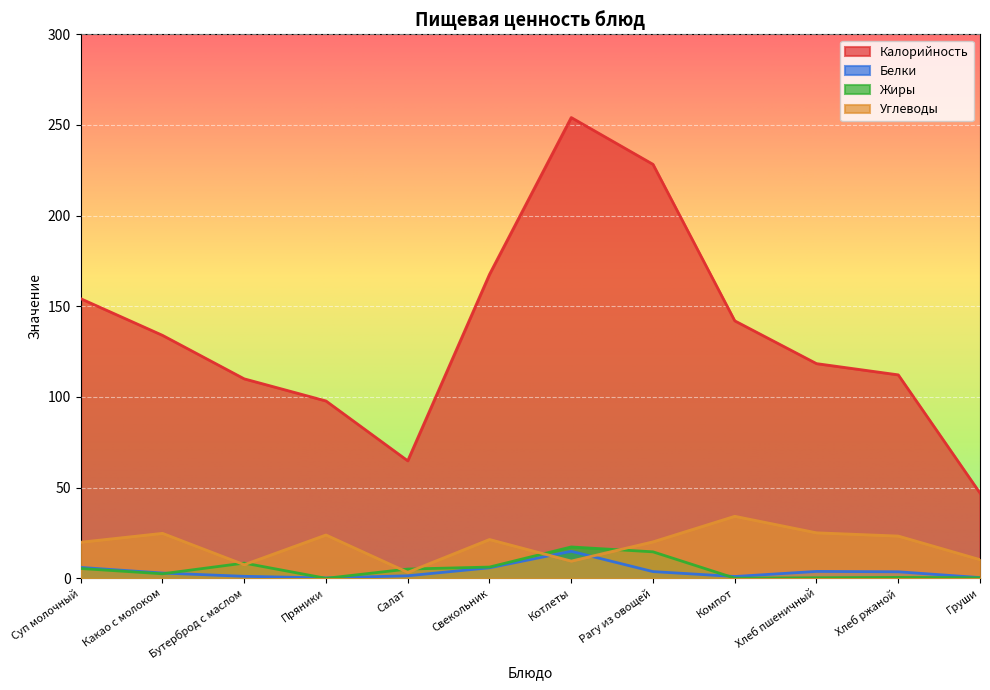

At which category does the chart reach its minimum across all series?

Пряники